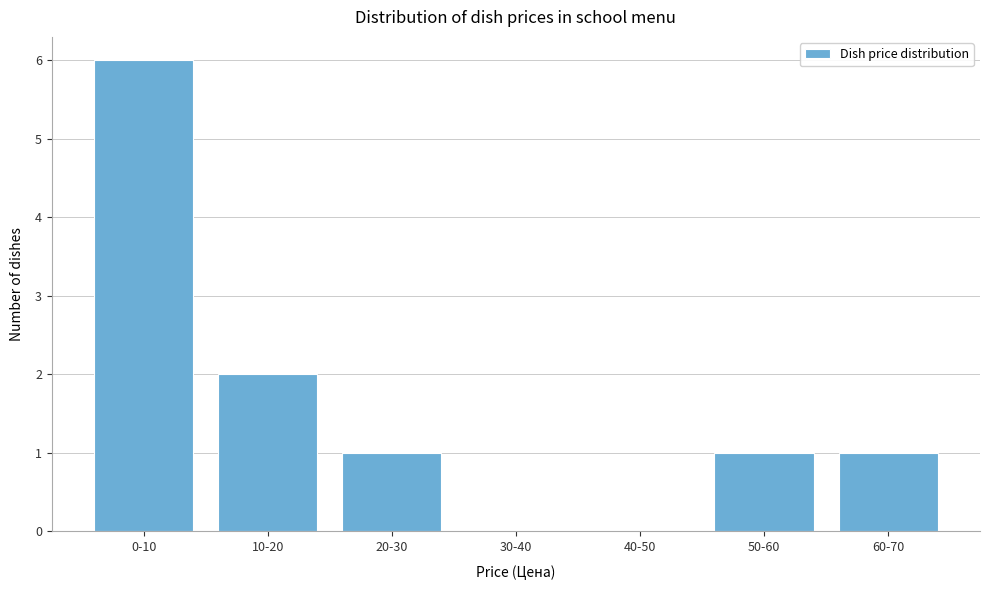

Reading left to right, transcribe all the data shown in this chart.

0-10=6	10-20=2	20-30=1	30-40=0	40-50=0	50-60=1	60-70=1